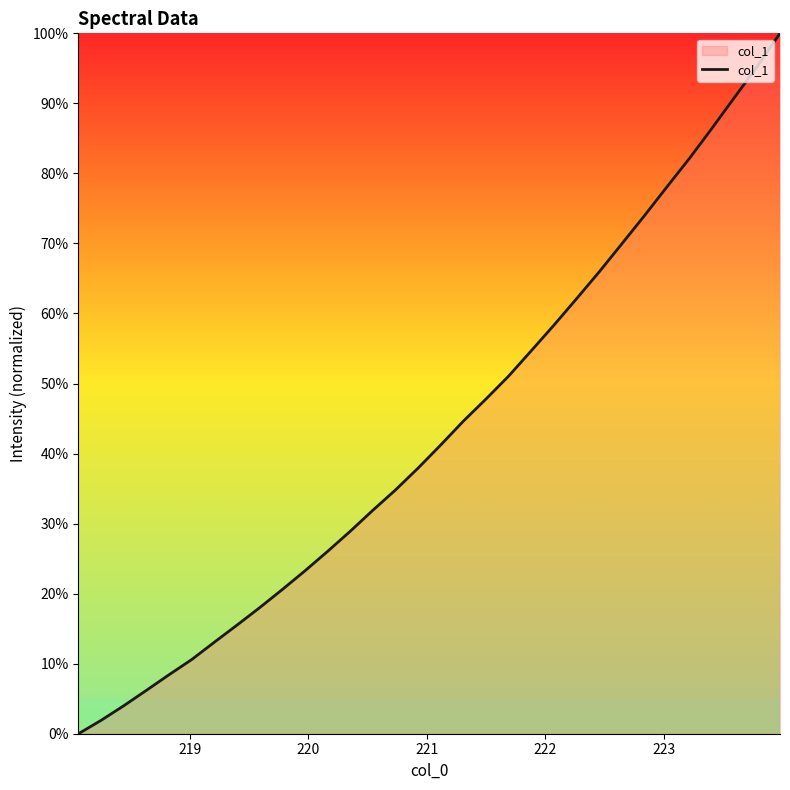

What is the greatest value displayed?

100.0